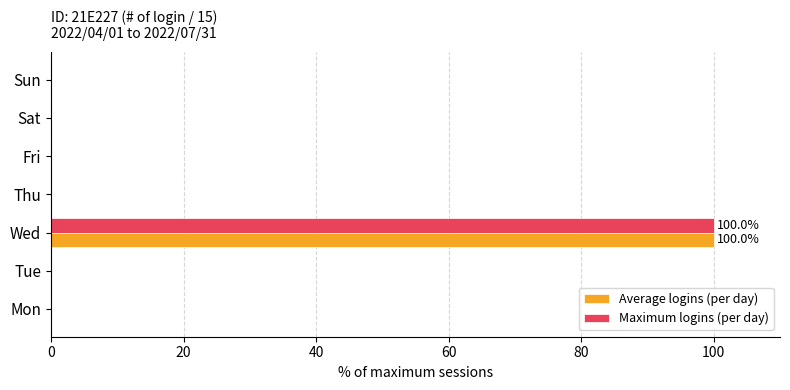

At which category does the chart reach its peak across all series?

Wed